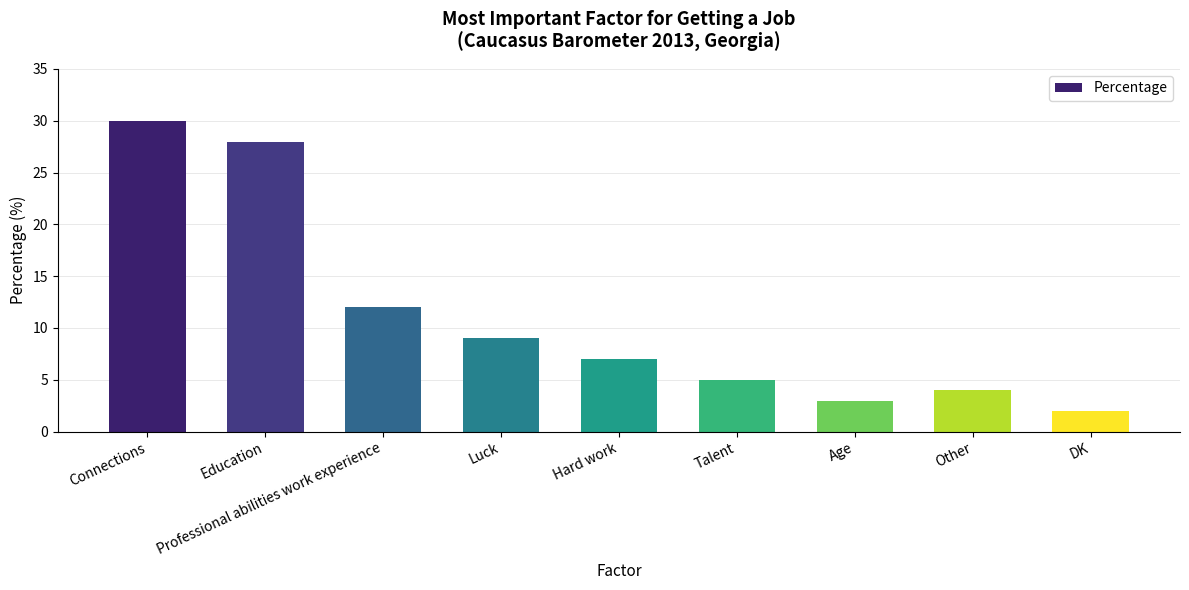

Which label corresponds to the smallest value in the chart?

DK